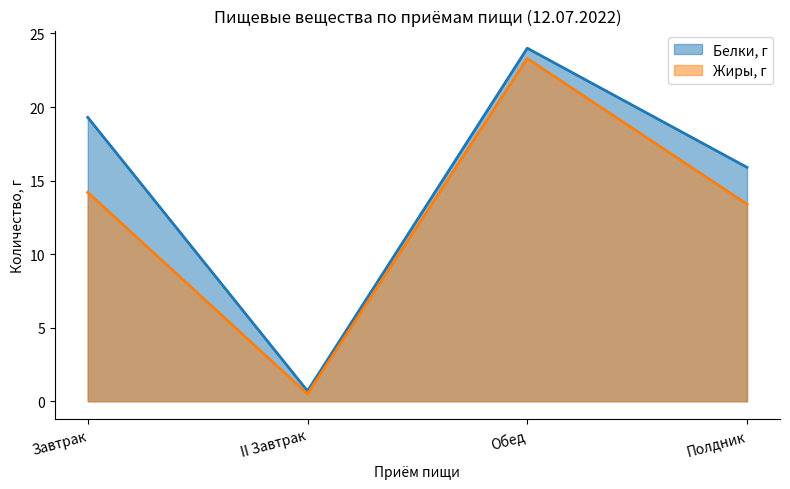

True or false: Жиры, г has a value of 16.2 at Обед.

False